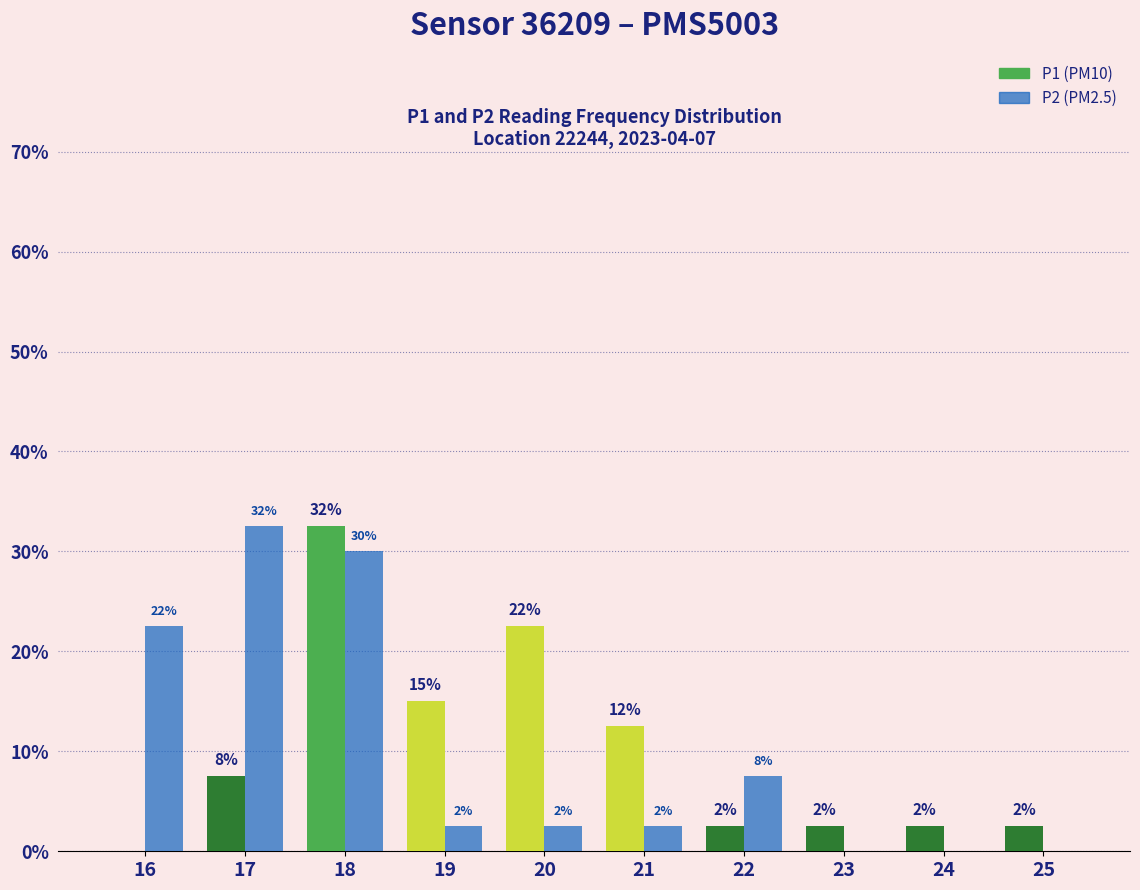

How many groups of bars are there?

10